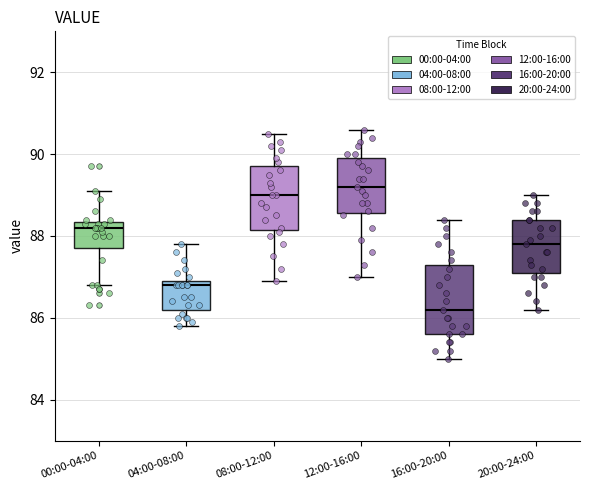

Reading left to right, read every box against the y-axis: the position of its median line, the range the box covers, and the ends of its whiskers. The values are not printed on the chart, so give them approximately, as read against the axis.

00:00-04:00: median 88.2, box 87.8 to 88.4, whiskers 86.8 to 89.2
04:00-08:00: median 86.8, box 86.2 to 87.0, whiskers 85.8 to 87.8
08:00-12:00: median 89.0, box 88.2 to 89.8, whiskers 87.0 to 90.6
12:00-16:00: median 89.2, box 88.6 to 90.0, whiskers 87.0 to 90.6
16:00-20:00: median 86.2, box 85.6 to 87.4, whiskers 85.0 to 88.4
20:00-24:00: median 87.8, box 87.2 to 88.4, whiskers 86.2 to 89.0